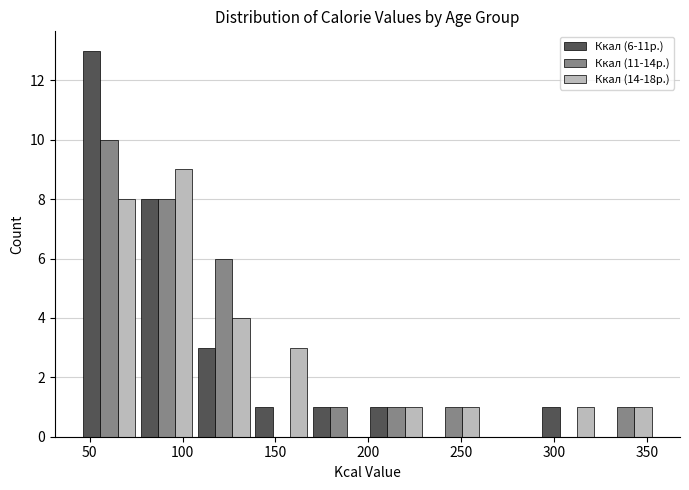

In the Ккал (6-11р.) series, which range on the x-axis has the tallest bar?

45 to 75